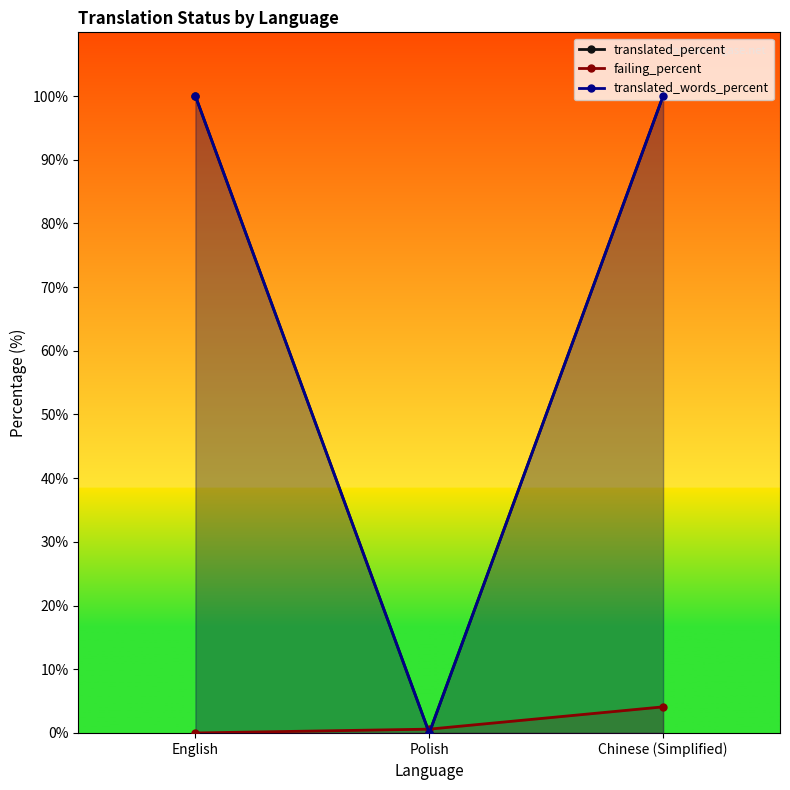

What is the maximum value for translated_percent?

100.0